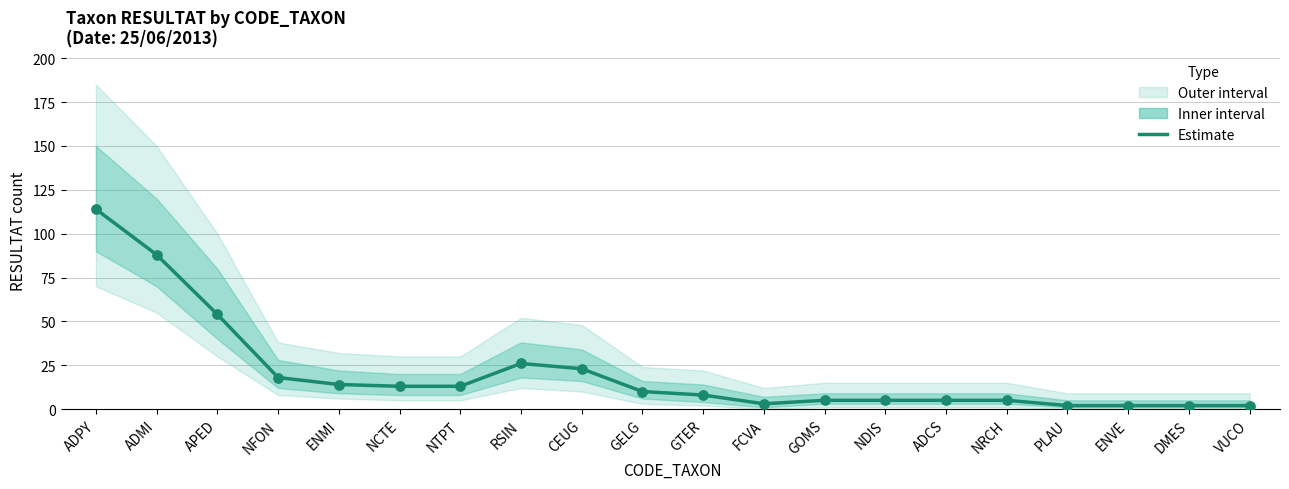

What is the change in value from GELG to GTER?

-2